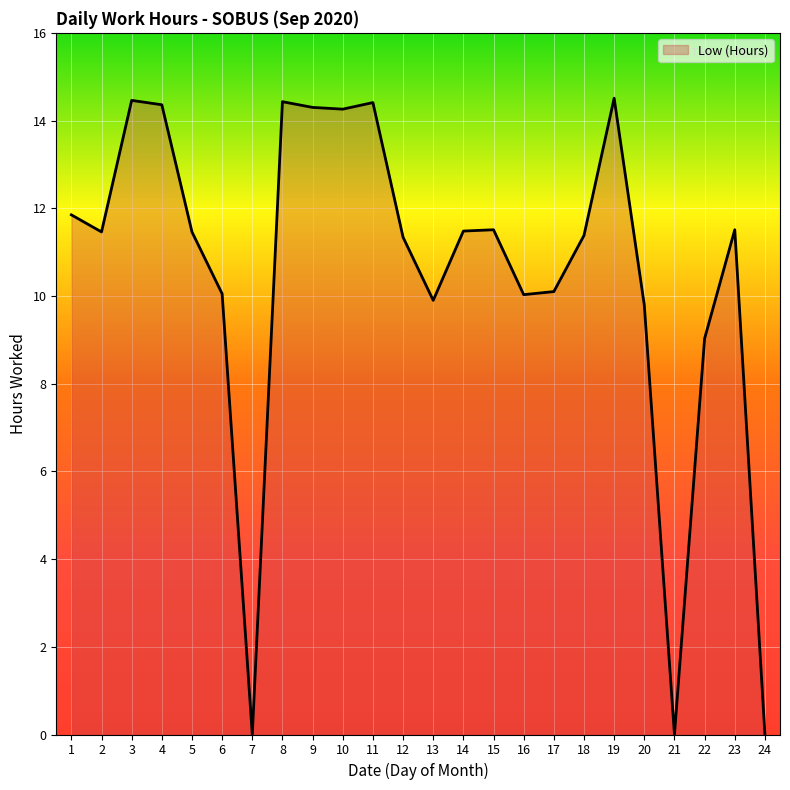

What is the change in value from 11 to 20?

-4.6